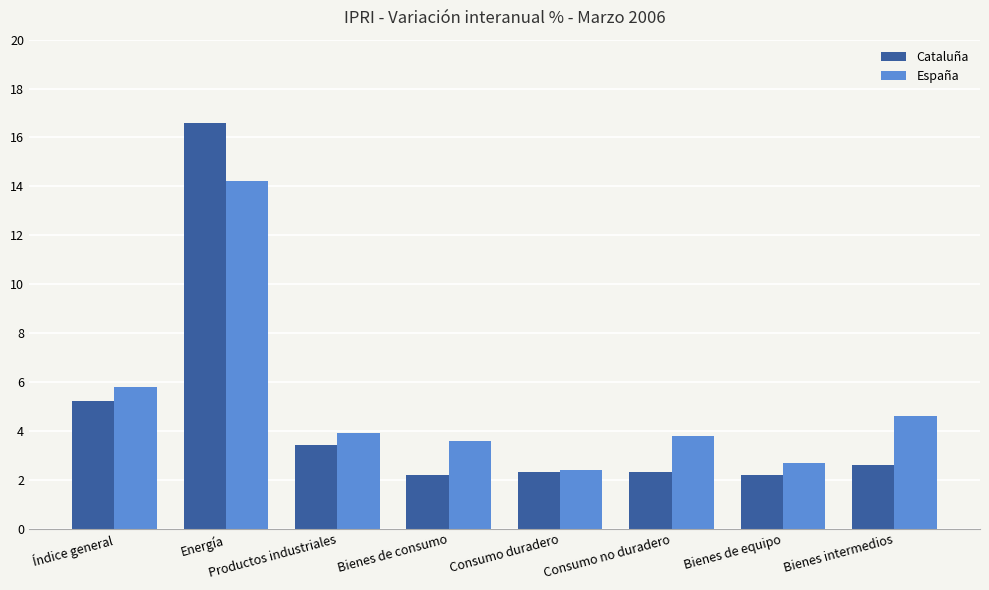

Reading left to right, what are all the values shown in this chart?

Cataluña: Índice general=5.2	Energía=16.6	Productos industriales=3.4	Bienes de consumo=2.2	Consumo duradero=2.3	Consumo no duradero=2.3	Bienes de equipo=2.2	Bienes intermedios=2.6
España: Índice general=5.8	Energía=14.2	Productos industriales=3.9	Bienes de consumo=3.6	Consumo duradero=2.4	Consumo no duradero=3.8	Bienes de equipo=2.7	Bienes intermedios=4.6